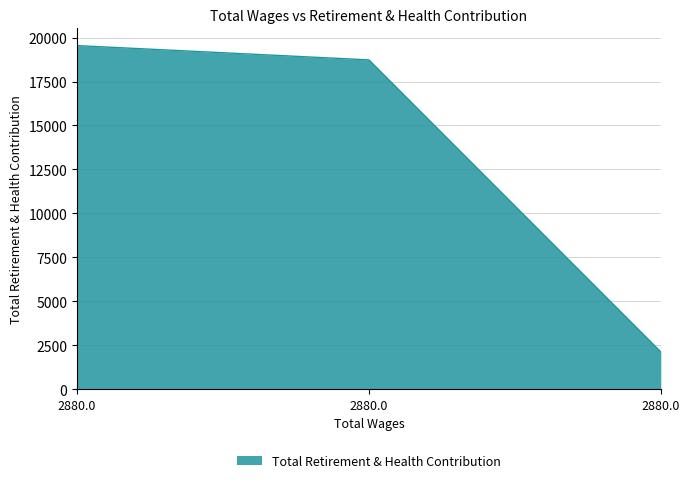

Between 2880.0 and 2880.0, which is larger?

2880.0